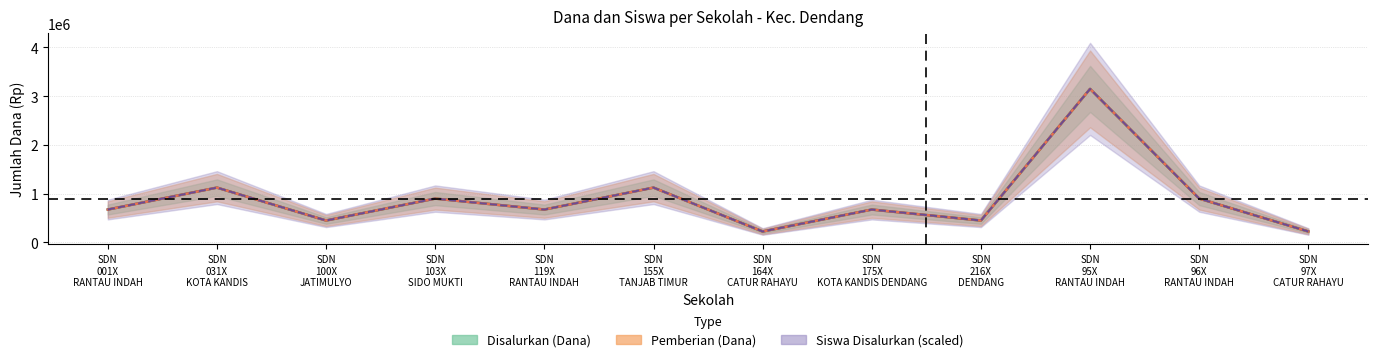

What position from the left is SDN 96X RANTAU INDAH?

11